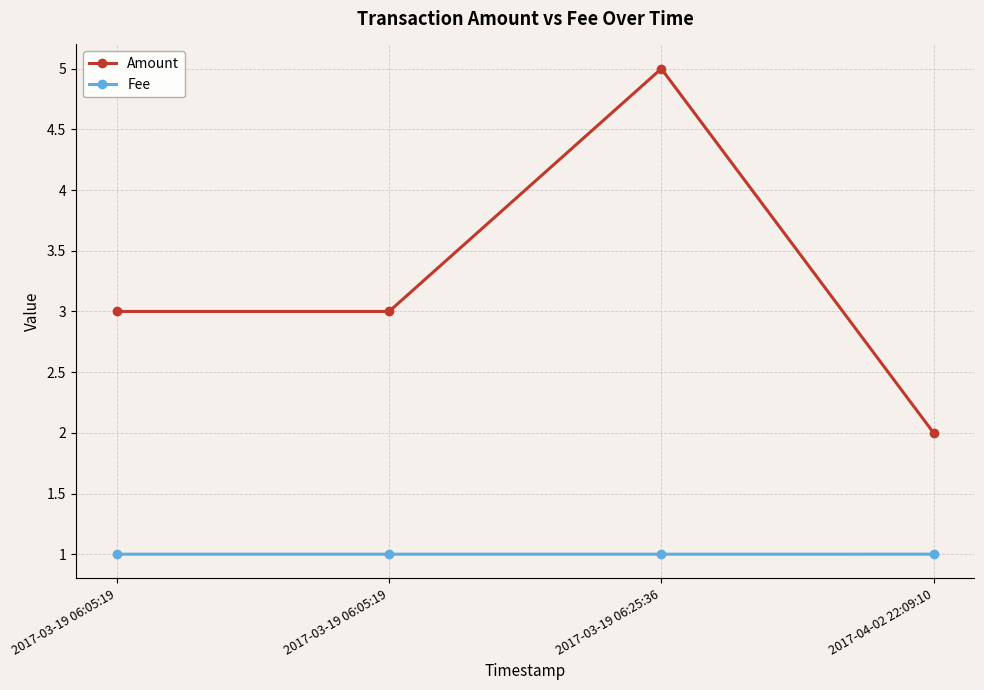

At which label is Fee closest to 1?

2017-03-19 06:05:19